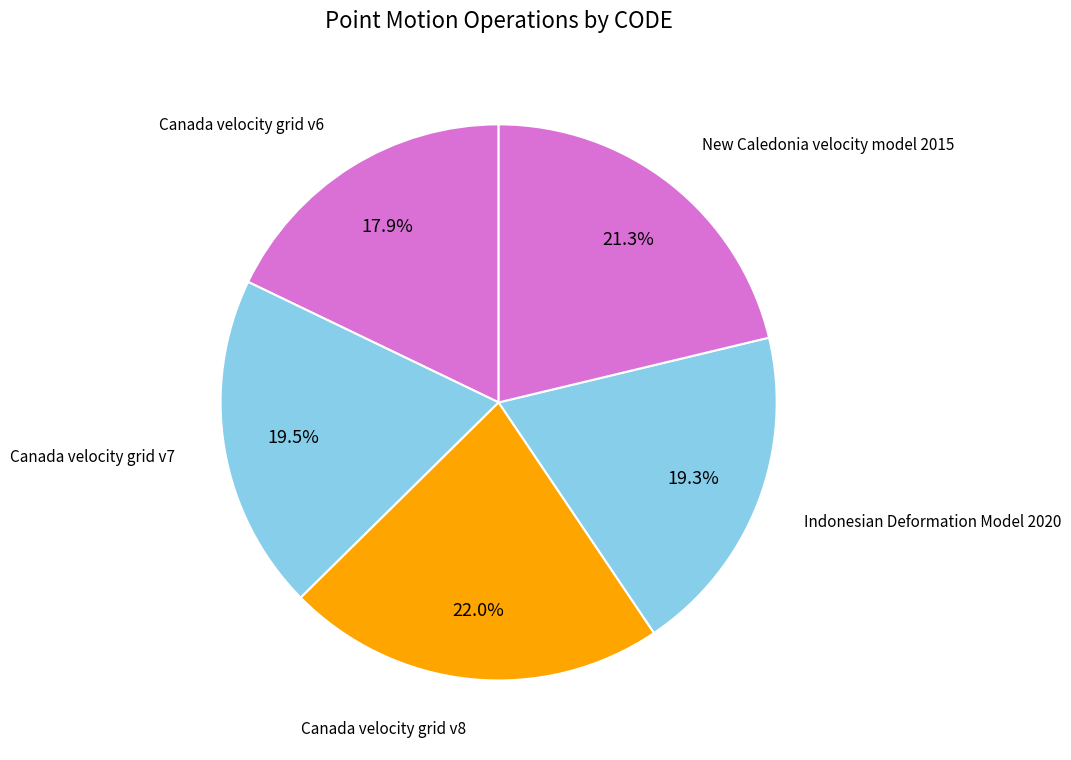

Count the number of slices in the pie.

5